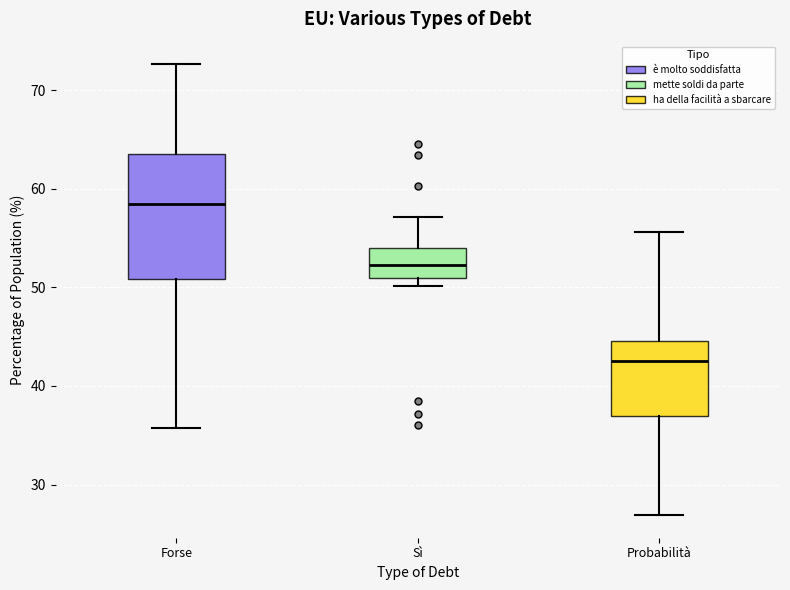

Reading left to right, transcribe this box plot: for each box, give where its median line is, the range the box spans, and where its two whiskers end, as read against the y-axis. The values are not printed on the chart, so give them approximately, as read against the axis.

Forse: median 58, box 51 to 64, whiskers 36 to 73
Sì: median 52, box 51 to 54, whiskers 50 to 57
Probabilità: median 43, box 37 to 45, whiskers 27 to 56